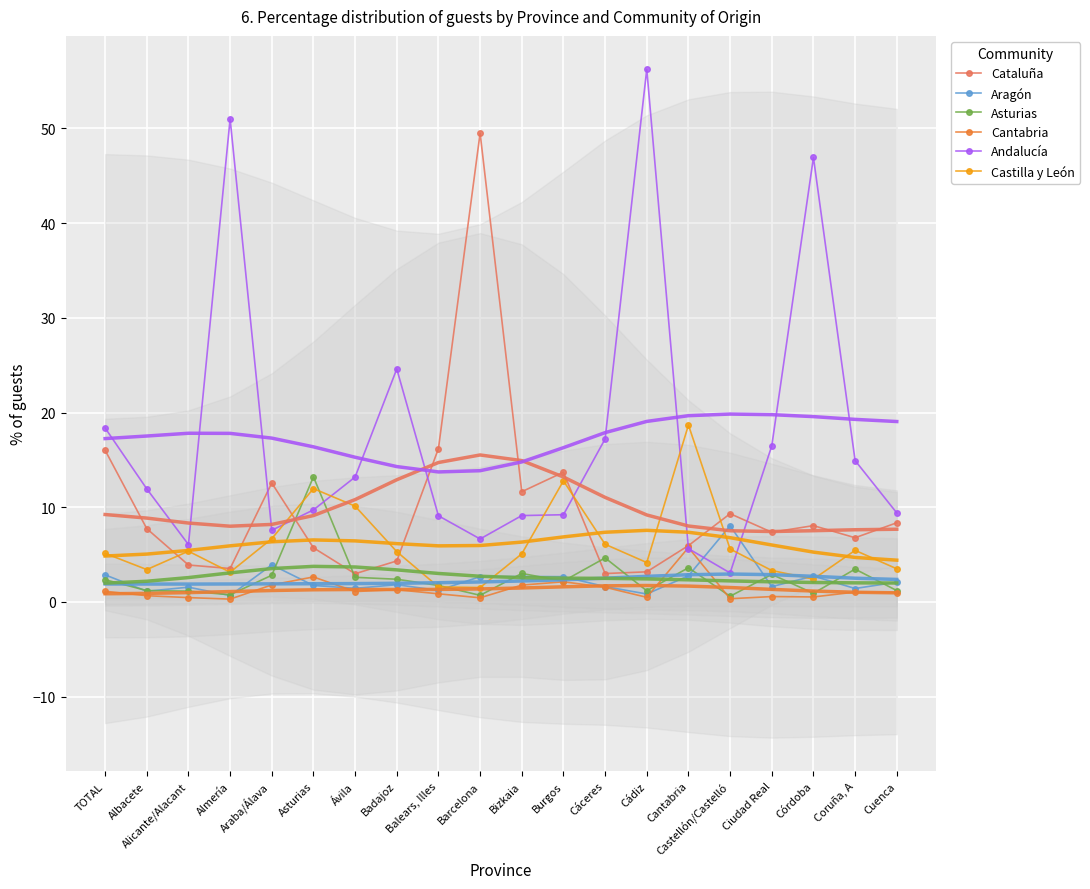

Rank the series by their maximum value, from lowest to highest.

Cantabria, Aragón, Asturias, Castilla y León, Cataluña, Andalucía